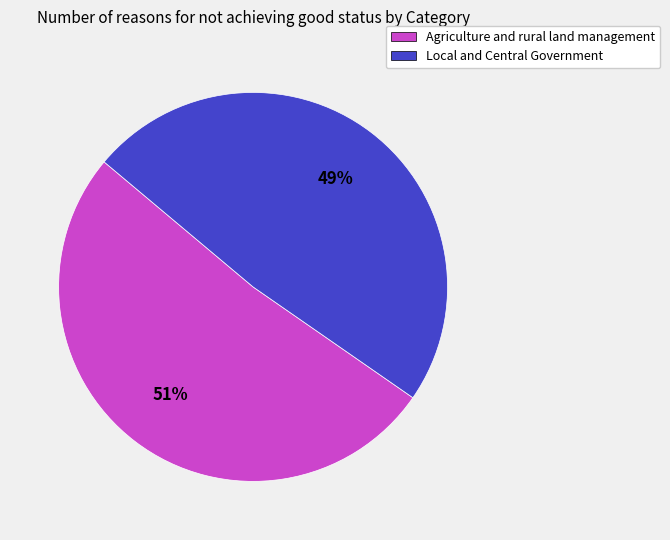

Rank the categories by value from highest to lowest.

Agriculture and rural land management, Local and Central Government